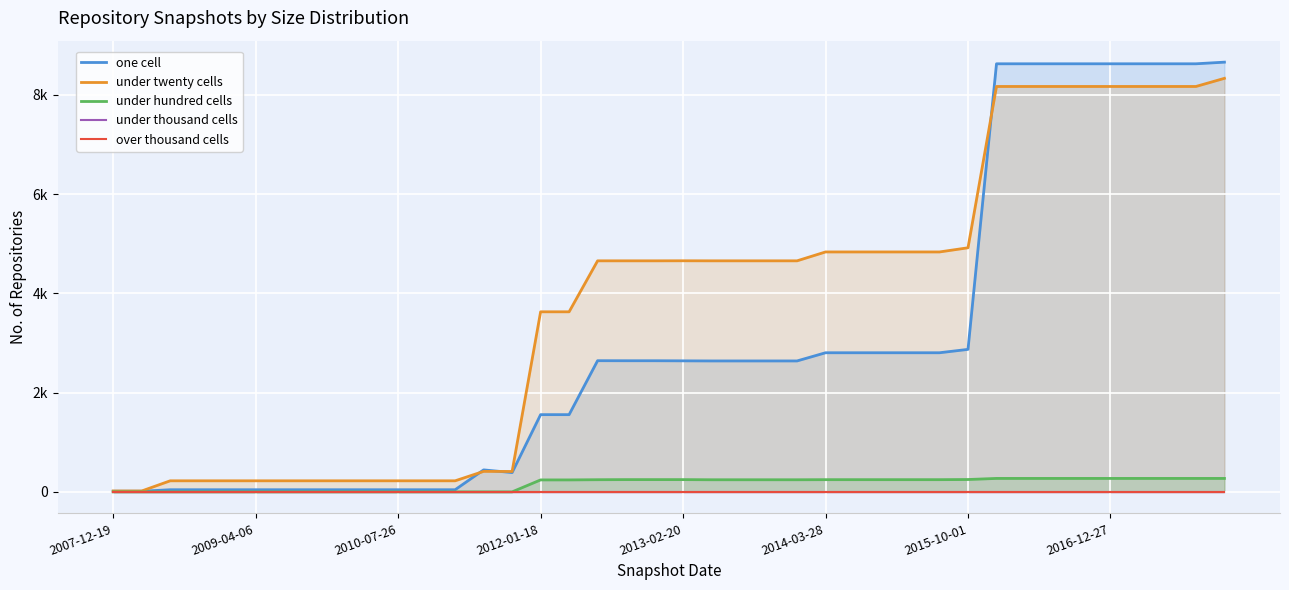

Rank the series at 23 from lowest to highest value.

under thousand cells, over thousand cells, under hundred cells, one cell, under twenty cells